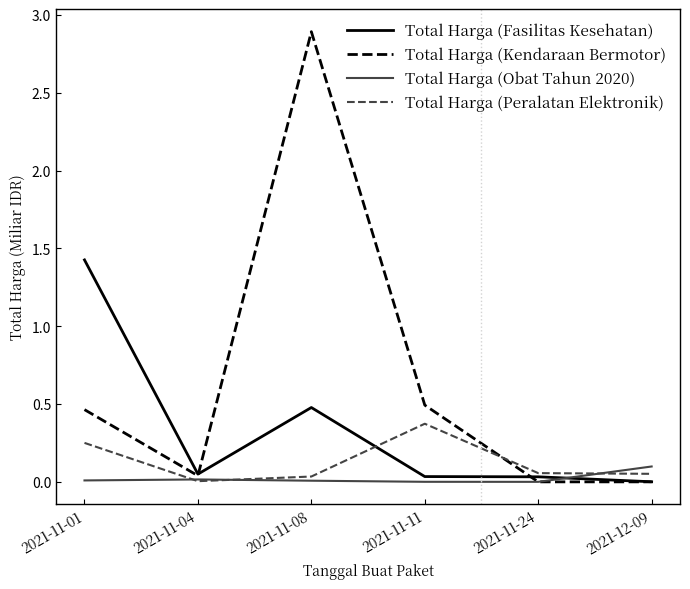

Which series has the largest range (max minus min)?

Total Harga (Kendaraan Bermotor)